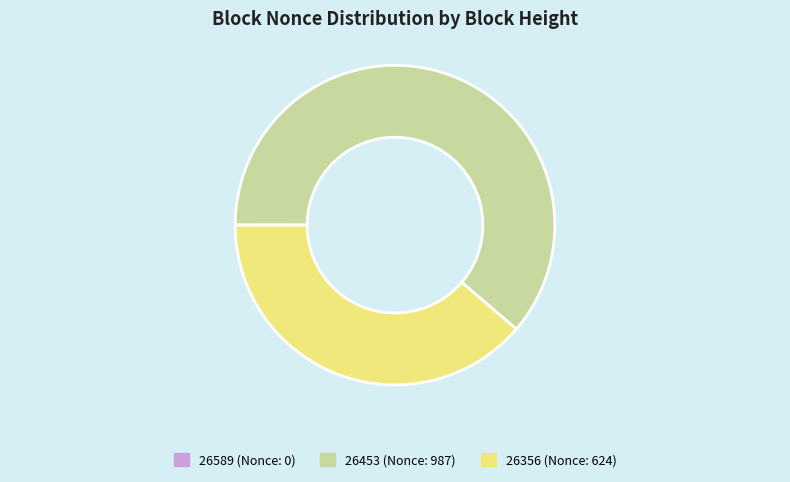

True or false: 26453 accounts for 61% of the total.

True